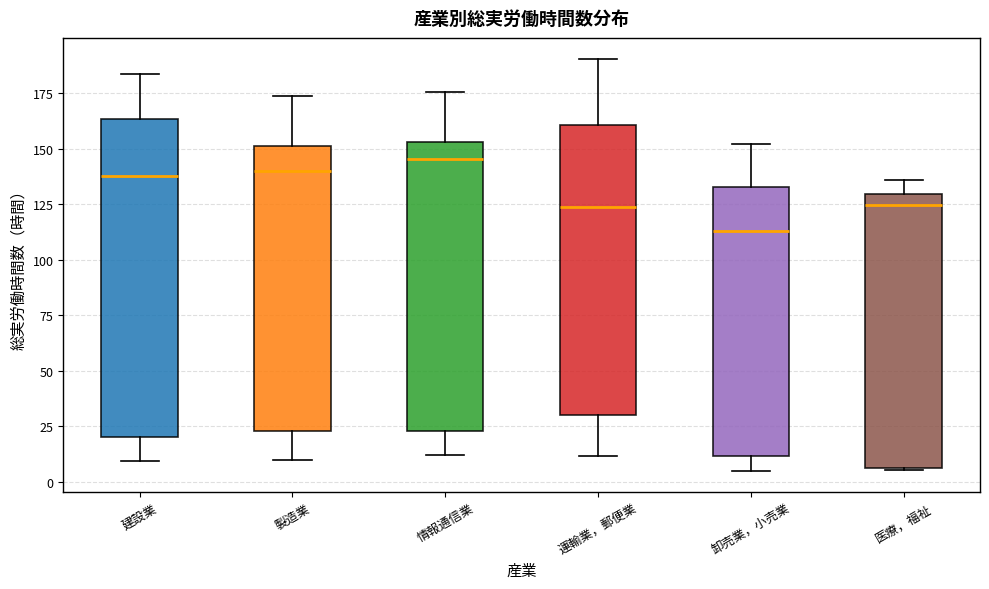

Reading left to right, read every box against the y-axis: the position of its median line, the range the box covers, and the ends of its whiskers. The values are not printed on the chart, so give them approximately, as read against the axis.

建設業: median 140, box 20 to 165, whiskers 10 to 185
製造業: median 140, box 25 to 150, whiskers 10 to 175
情報通信業: median 145, box 25 to 155, whiskers 10 to 175
運輸業，郵便業: median 125, box 30 to 160, whiskers 10 to 190
卸売業，小売業: median 115, box 10 to 135, whiskers 5 to 150
医療，福祉: median 125, box 5 to 130, whiskers 5 to 135